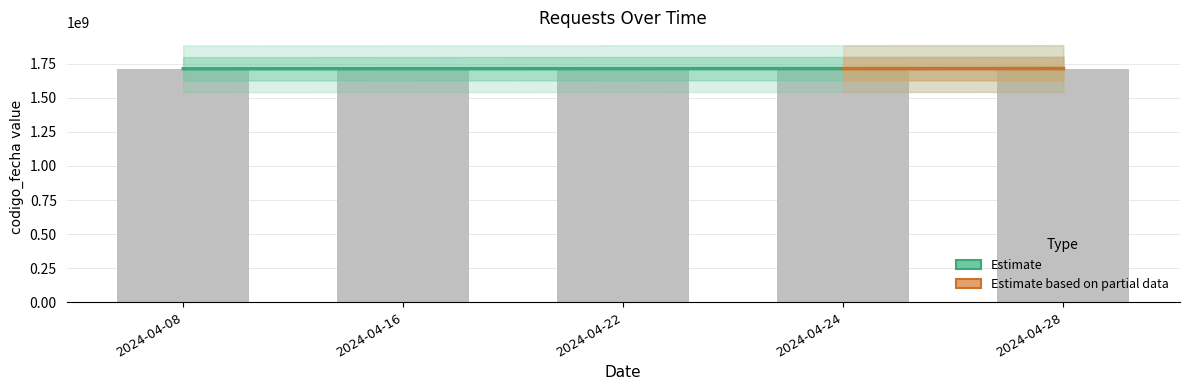

How many values are between 1713433782 and 1714141671?

3